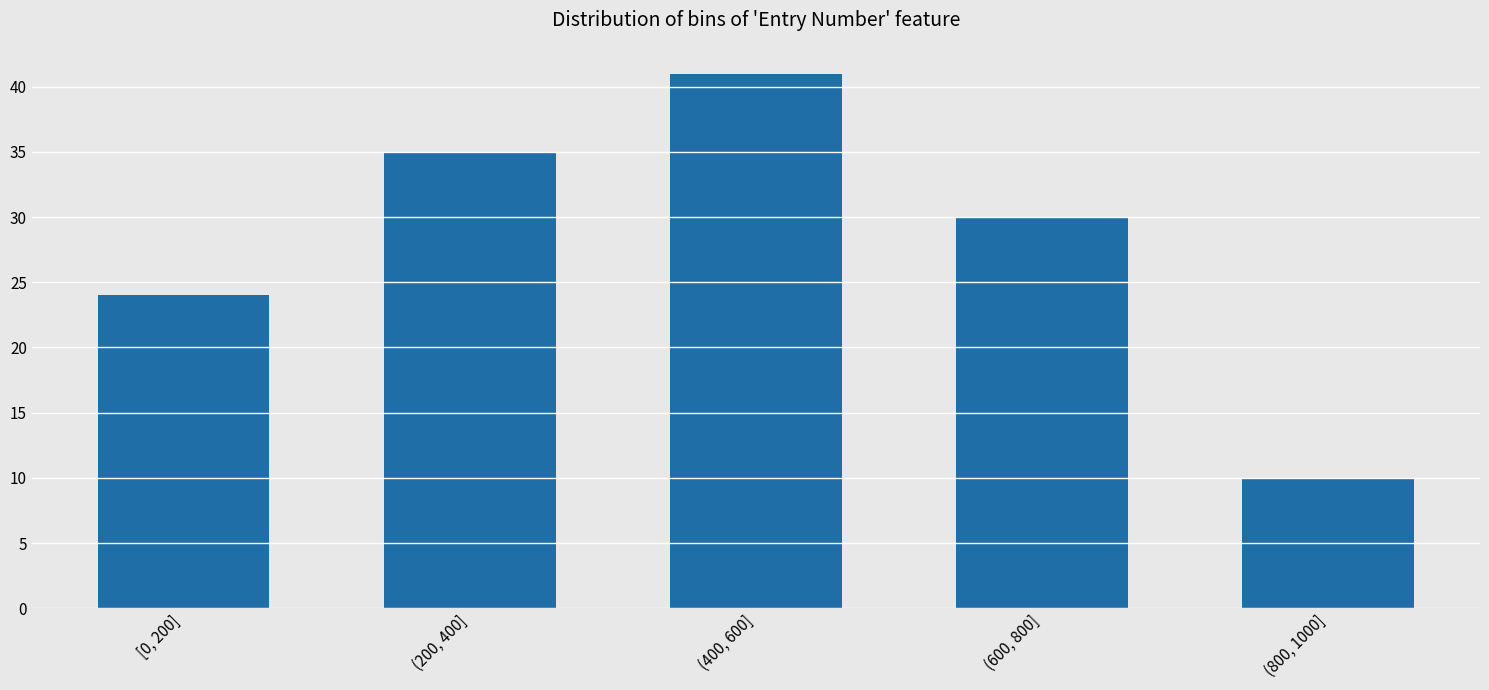

Reading right to left, extract all data points from this chart.

10	30	41	35	24